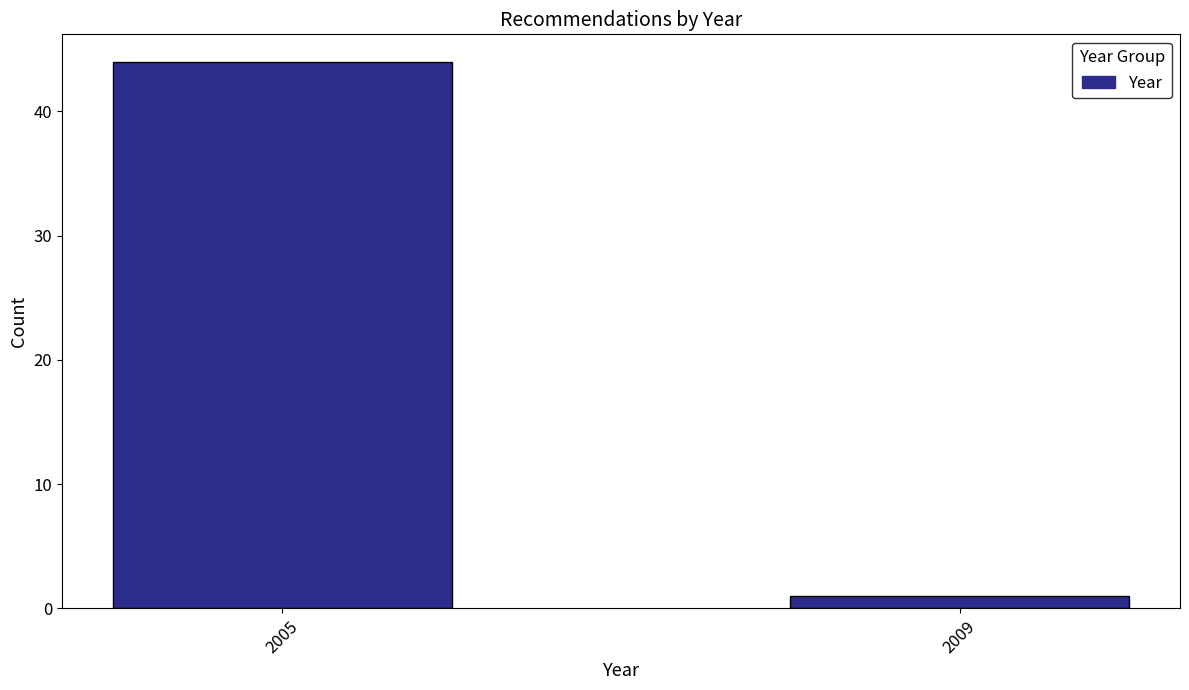

Reading left to right, transcribe all the data shown in this chart.

2005=44	2009=1